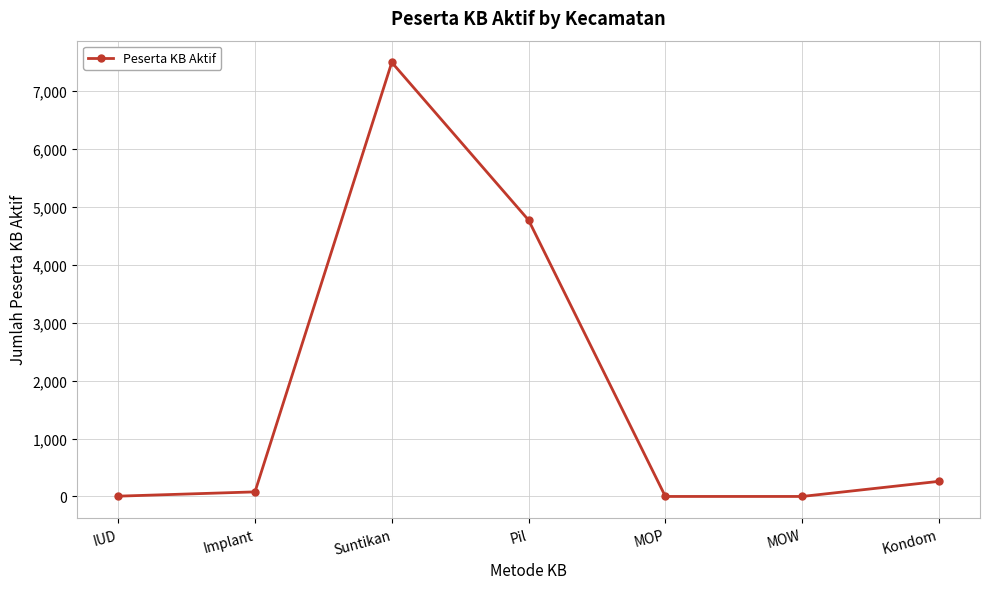

True or false: the data shows 7496 at Suntikan.

True